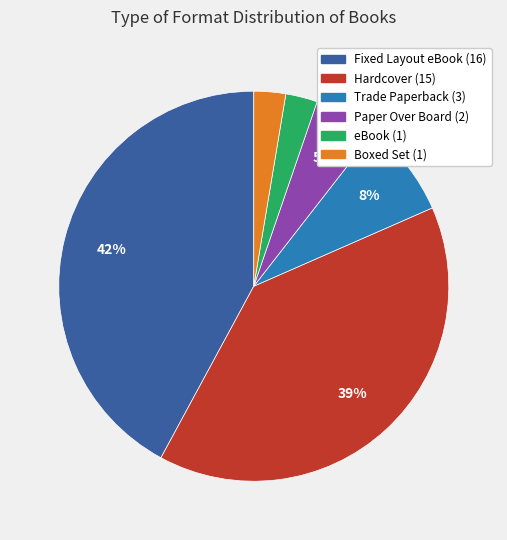

Between Paper Over Board and Hardcover, which is larger?

Hardcover